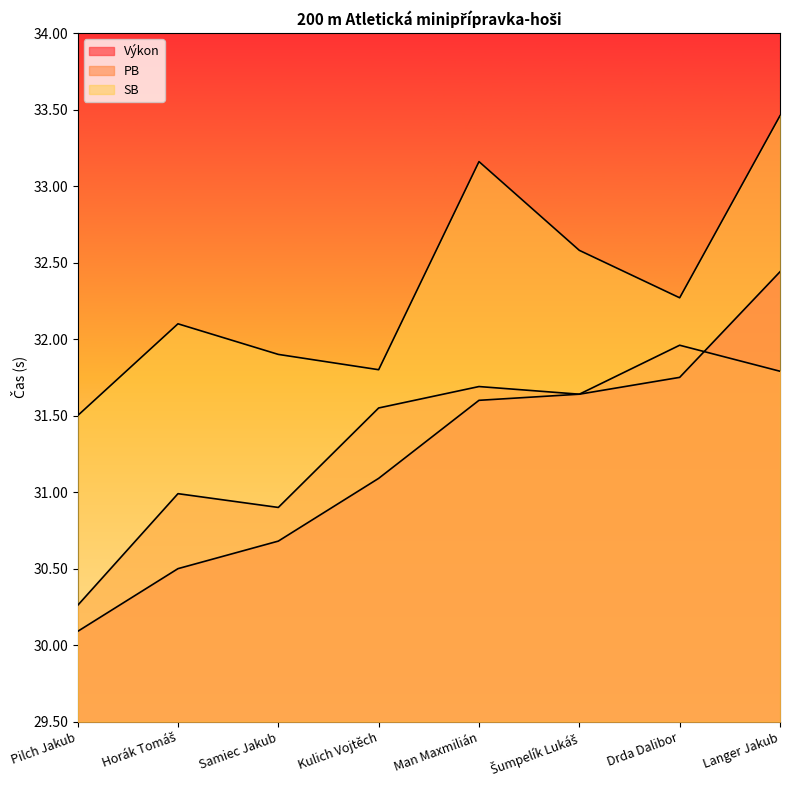

Between Pilch Jakub and Kulich Vojtěch, which series saw the biggest shift?

PB